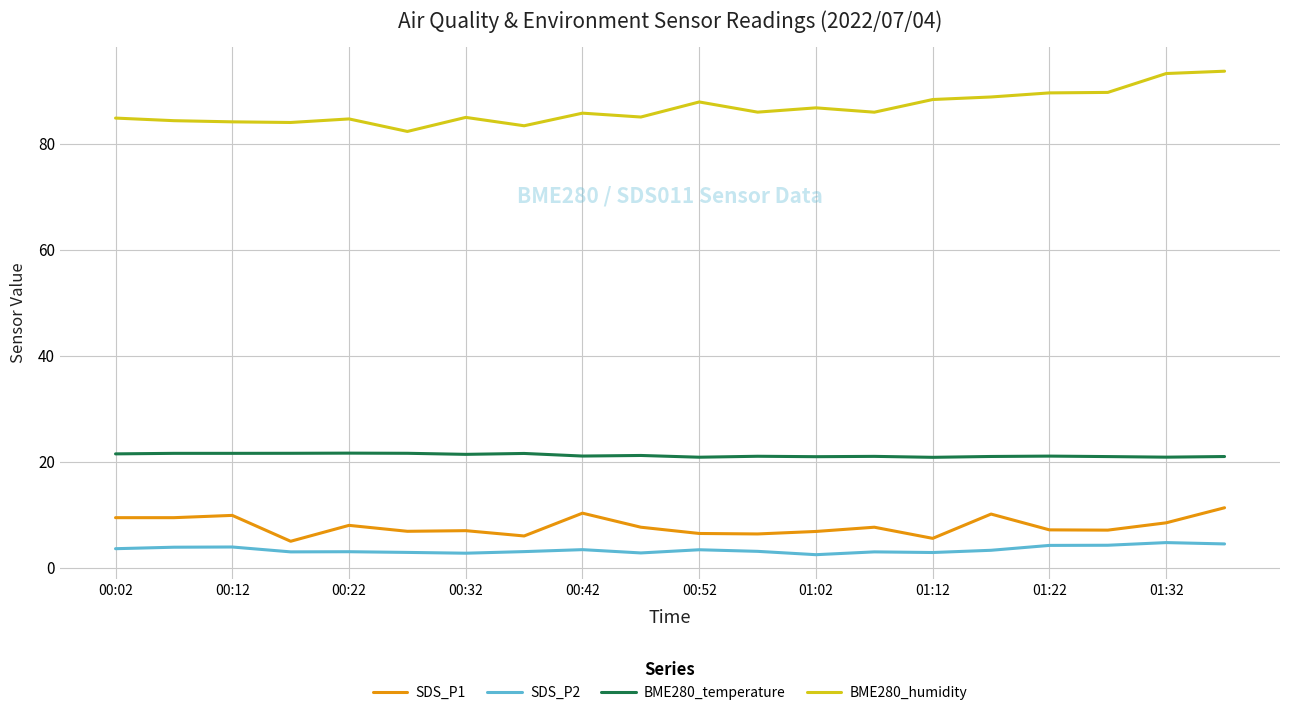

What is the difference between the maximum and minimum values in the SDS_P1 series?

6.3